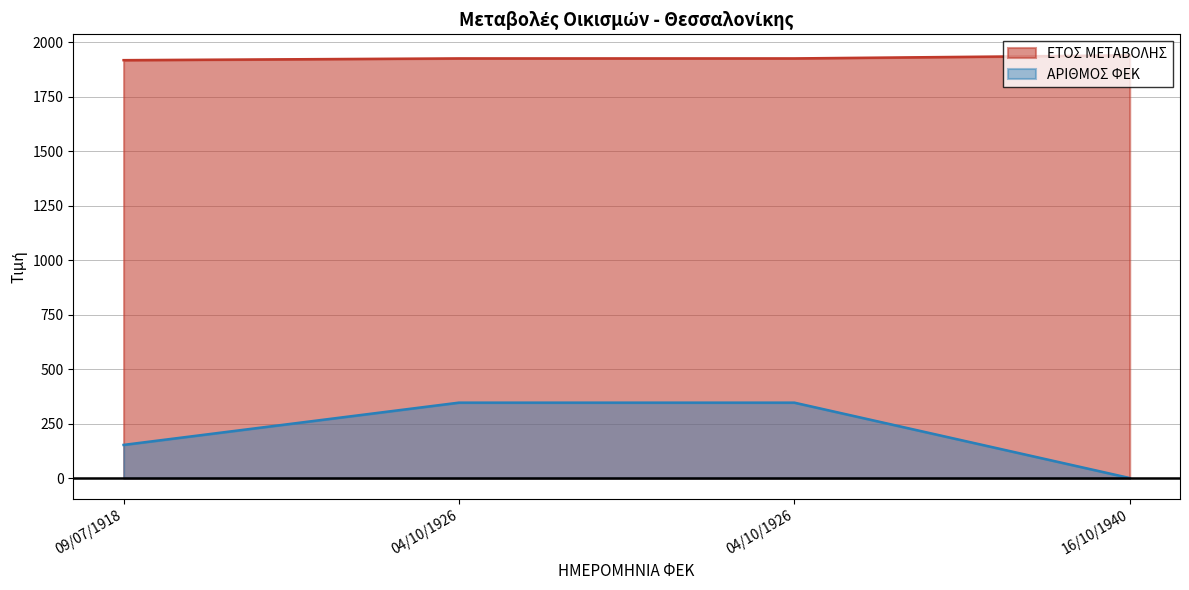

Rank the series by their maximum value, from lowest to highest.

ΑΡΙΘΜΟΣ ΦΕΚ, ΕΤΟΣ ΜΕΤΑΒΟΛΗΣ